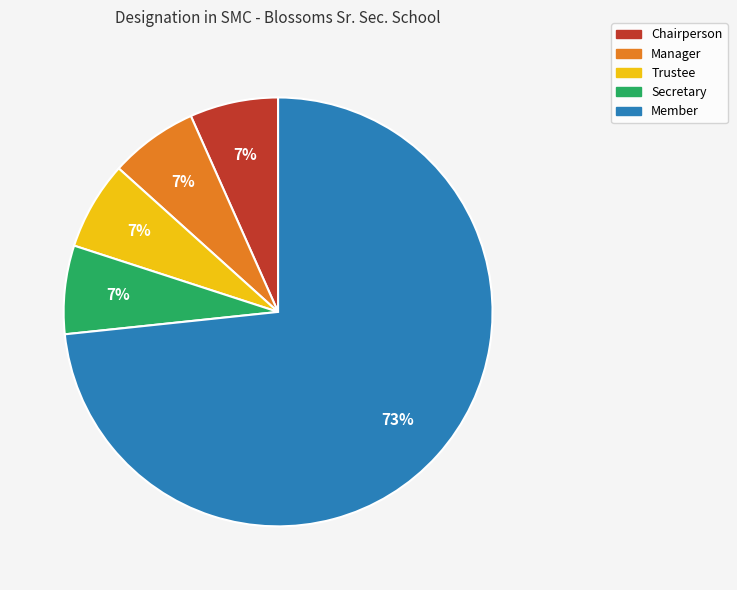

How many slices are in this pie chart?

5